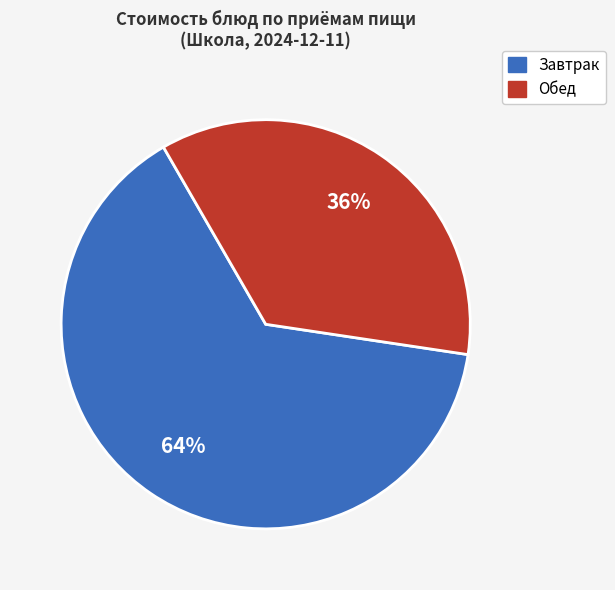

To the nearest percent, what is the average slice percentage?

50%